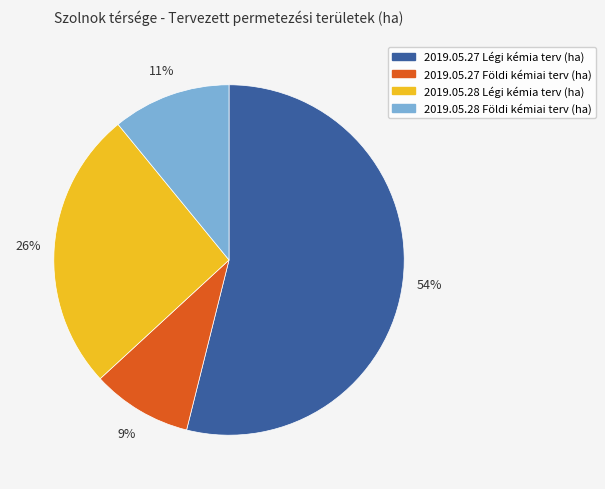

To the nearest percent, what is the average slice percentage?

25%